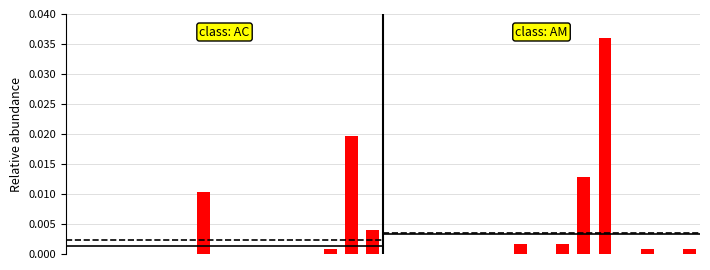

Rank the categories by value from highest to lowest.

25, 13, 24, 6, 14, 21, 23, 12, 27, 29, 0, 1, 2, 3, 4, 5, 7, 8, 9, 10, 11, 15, 16, 17, 18, 19, 20, 22, 26, 28